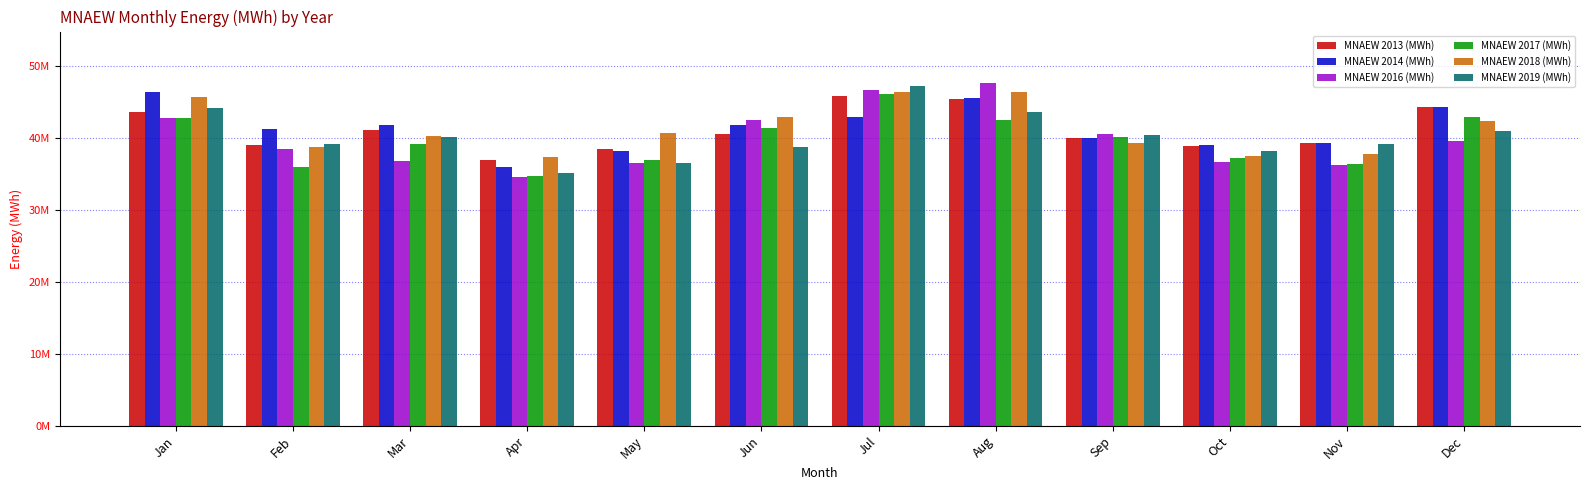

Between Mar and Sep, which series saw the biggest shift?

MNAEW 2016 (MWh)